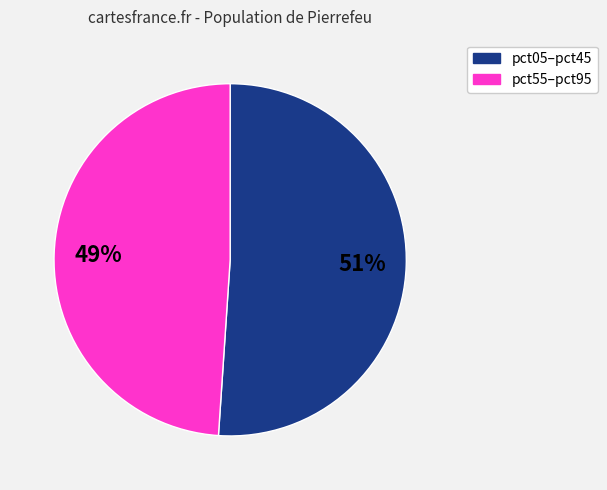

To the nearest percent, what is the difference between the largest and smallest slice percentages?

2%